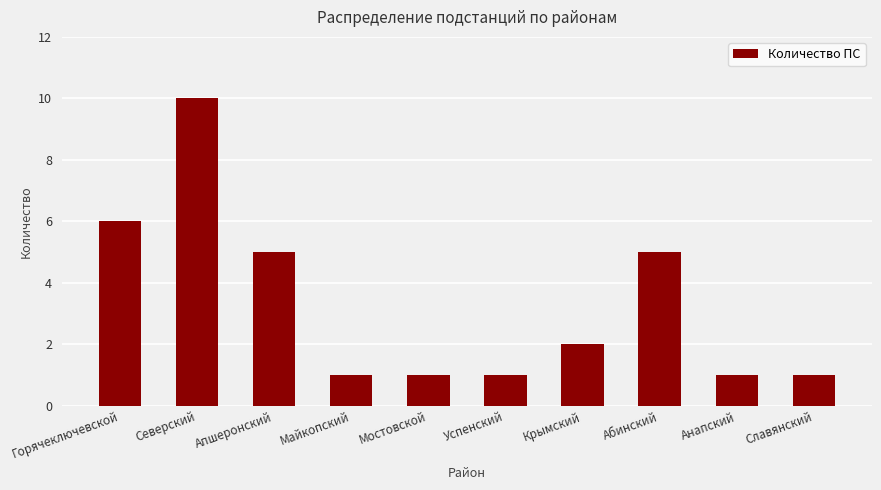

Reading right to left, extract all data points from this chart.

Славянский=1	Анапский=1	Абинский=5	Крымский=2	Успенский=1	Мостовской=1	Майкопский=1	Апшеронский=5	Северский=10	Горячеключевской=6